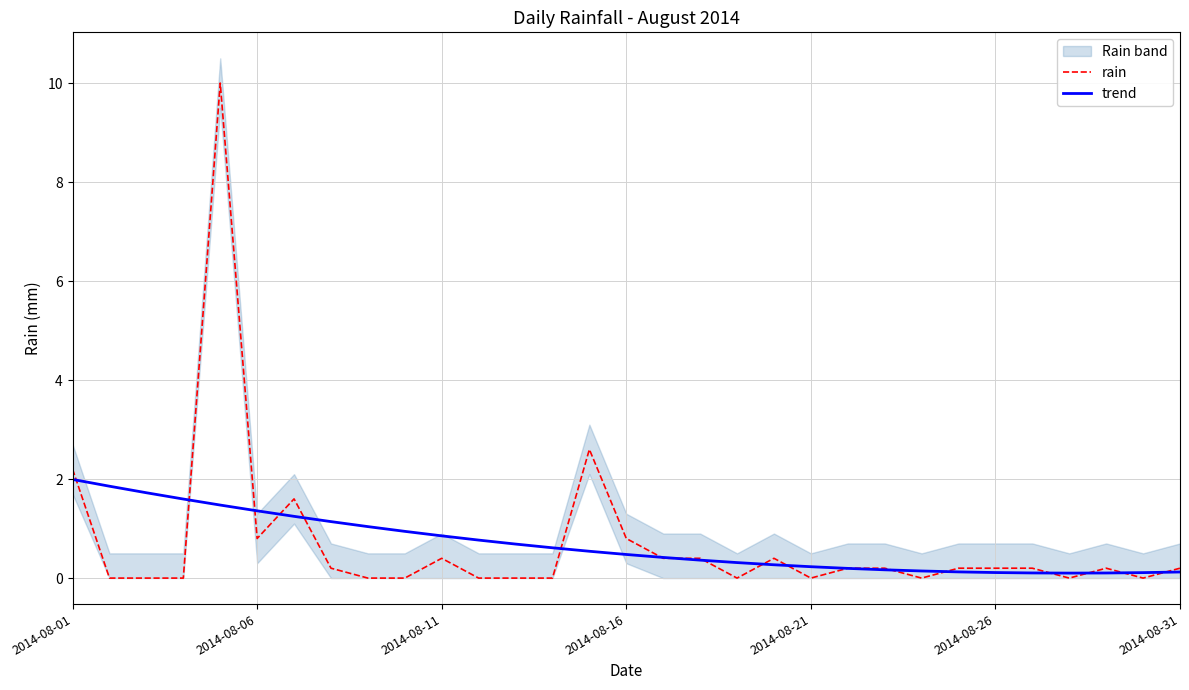

True or false: trend has a value of 1.4 at 2014-08-06.

True